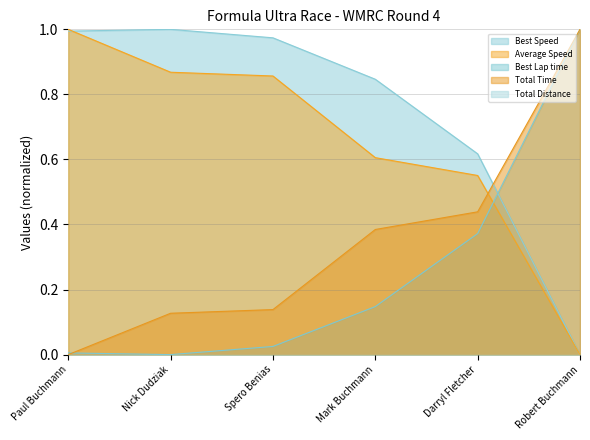

Which series has the largest total across all categories?

Best Speed